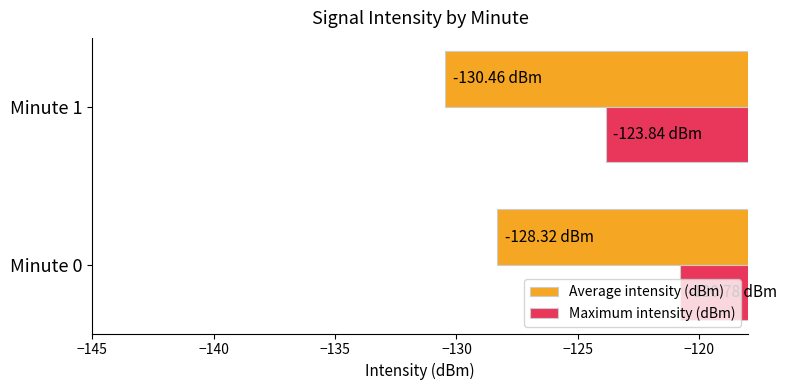

What is the difference between the highest and lowest values at Minute 1?

6.6